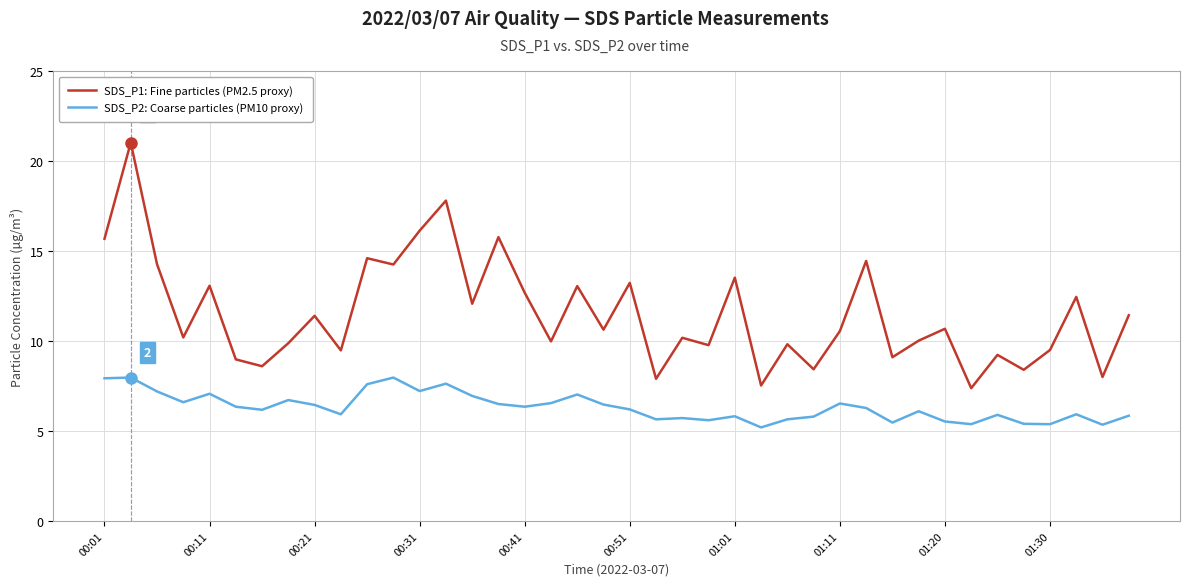

What is the lowest value of the SDS_P2: Coarse particles (PM10 proxy) series?

5.2